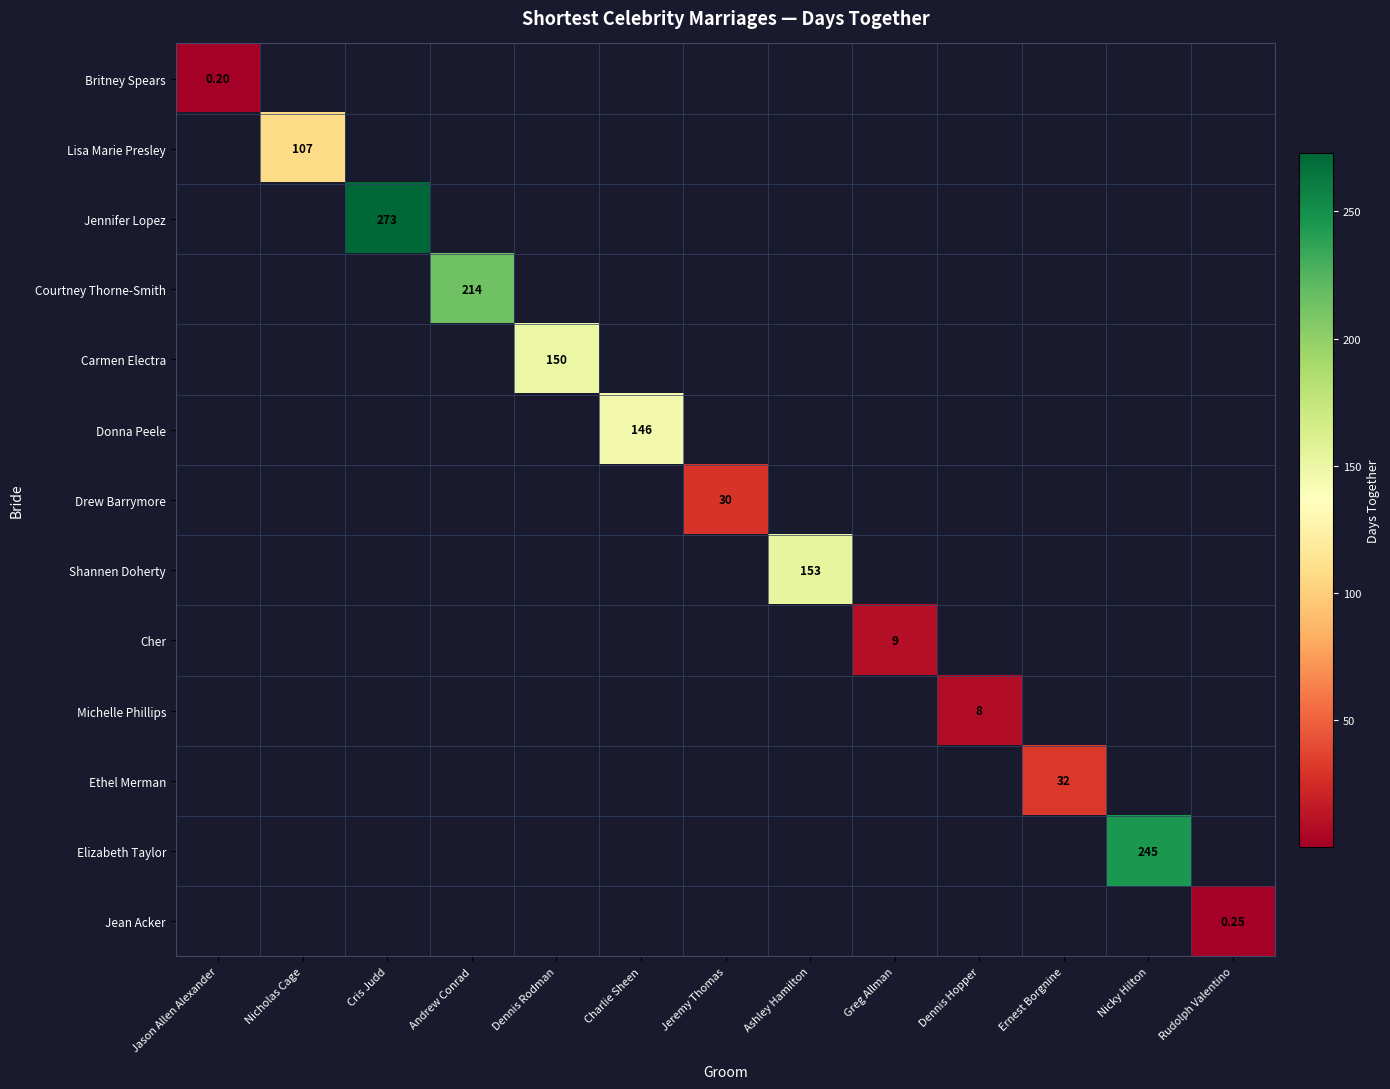

Which has a higher value, Nicholas Cage or Charlie Sheen?

Charlie Sheen